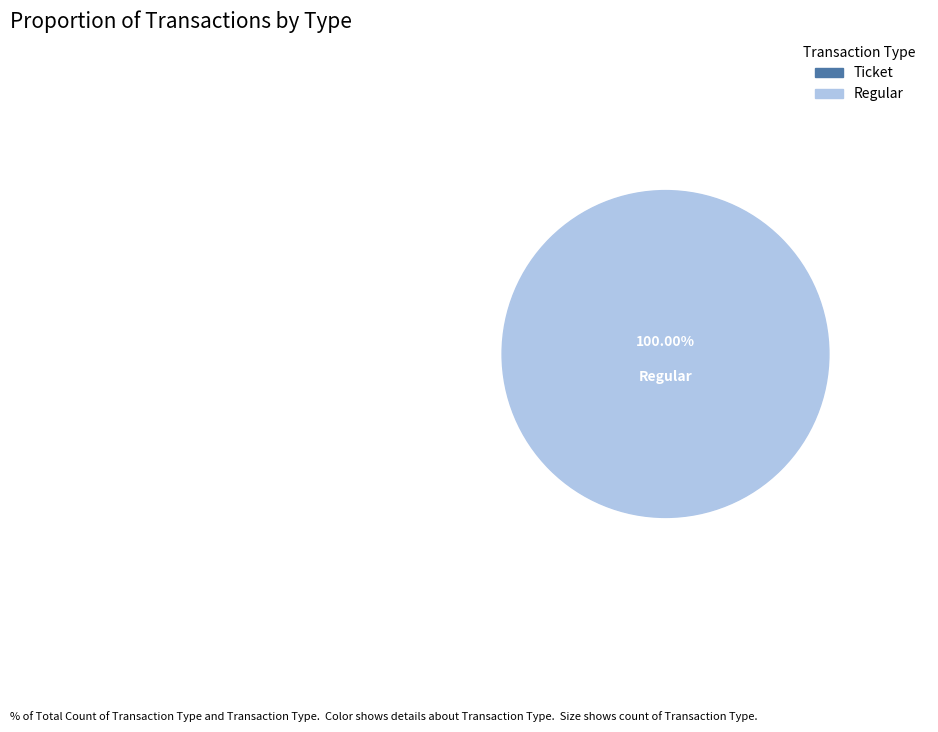

Is there a majority slice in this chart?

Yes